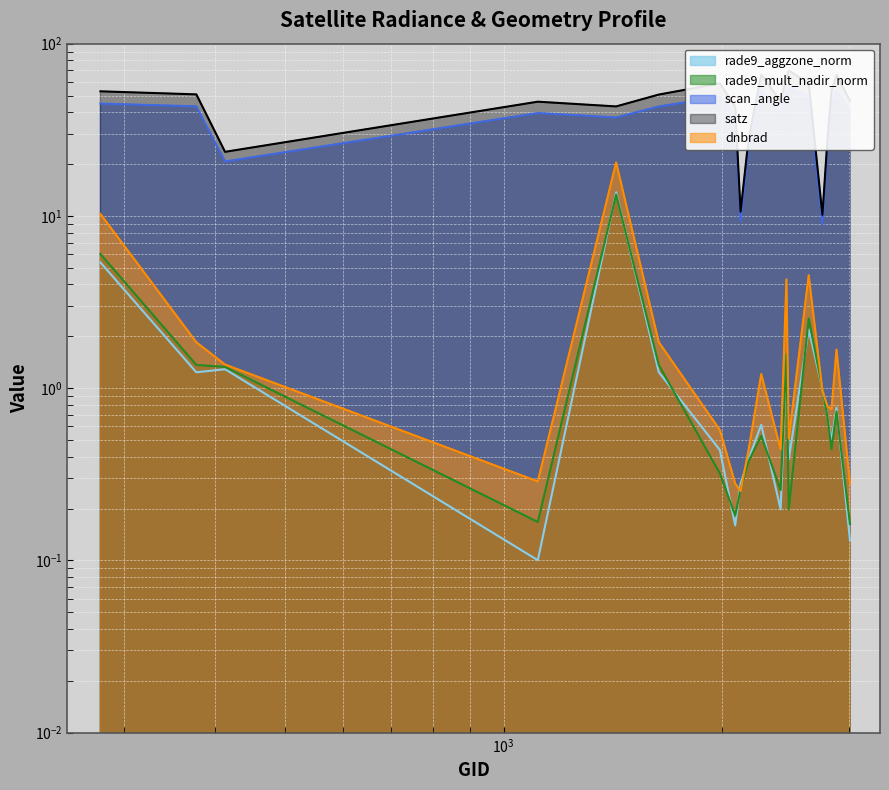

What is the total value across all series at 2834?

100.3